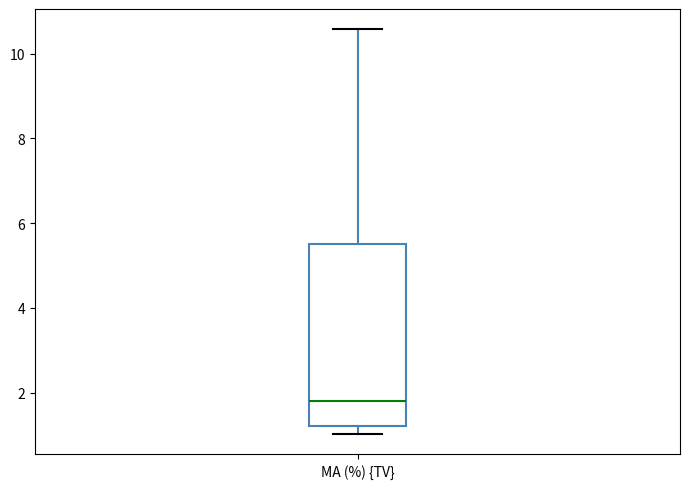

Read this box plot against the y-axis: the position of the median line, the range covered by the box, and the ends of both whiskers. The values are not printed on the chart, so give them approximately, as read against the axis.

median 1.8, box 1.2 to 5.4, whiskers 1.0 to 10.6